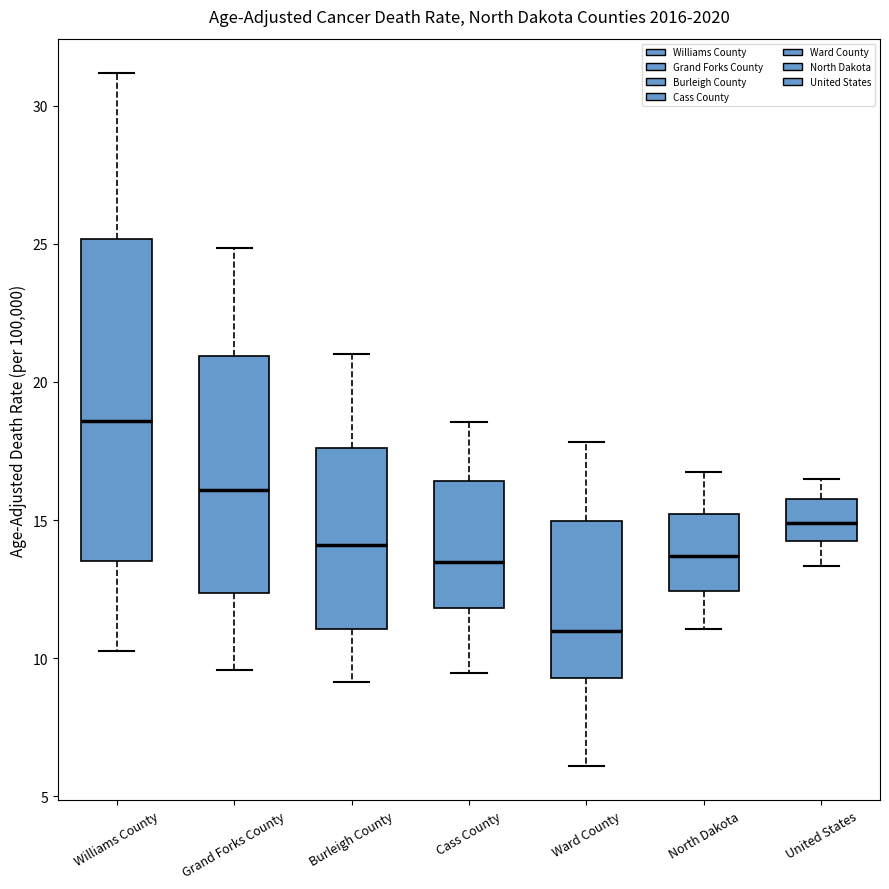

Comparing the boxes themselves (not the whiskers), which one is the tallest?

Williams County